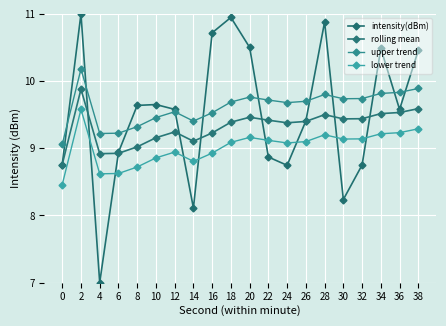

Reading left to right, transcribe all the data shown in this chart.

intensity(dBm): 0=8.8	2=11.0	4=7.0	6=8.9	8=9.6	10=9.7	12=9.6	14=8.1	16=10.7	18=10.9	20=10.5	22=8.9	24=8.7	26=9.4	28=10.9	30=8.2	32=8.8	34=10.5	36=9.6	38=10.5
rolling mean: 0=8.8	2=9.9	4=8.9	6=8.9	8=9.0	10=9.2	12=9.2	14=9.1	16=9.2	18=9.4	20=9.5	22=9.4	24=9.4	26=9.4	28=9.5	30=9.4	32=9.4	34=9.5	36=9.5	38=9.6
upper trend: 0=9.1	2=10.2	4=9.2	6=9.2	8=9.3	10=9.5	12=9.5	14=9.4	16=9.5	18=9.7	20=9.8	22=9.7	24=9.7	26=9.7	28=9.8	30=9.7	32=9.7	34=9.8	36=9.8	38=9.9
lower trend: 0=8.5	2=9.6	4=8.6	6=8.6	8=8.7	10=8.9	12=8.9	14=8.8	16=8.9	18=9.1	20=9.2	22=9.1	24=9.1	26=9.1	28=9.2	30=9.1	32=9.1	34=9.2	36=9.2	38=9.3